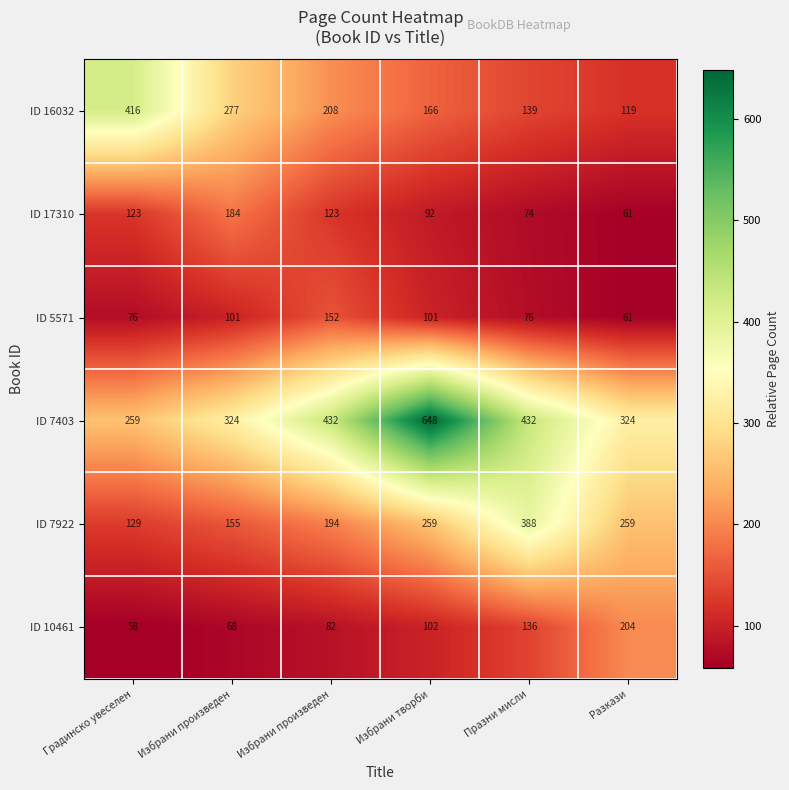

How many categories are shown in the chart?

6